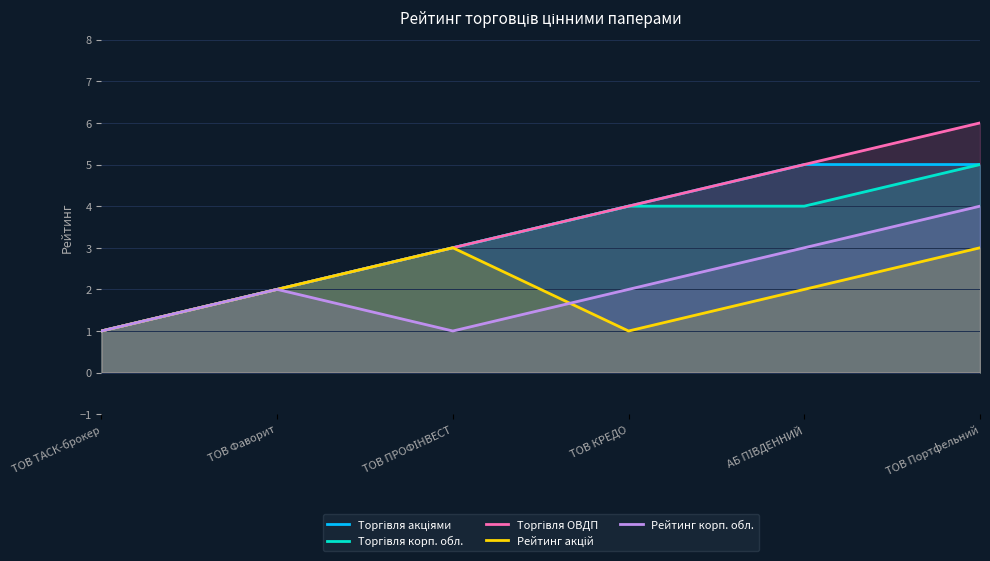

True or false: Торгівля корп. обл. has more than 2 points higher than both neighbors.

False